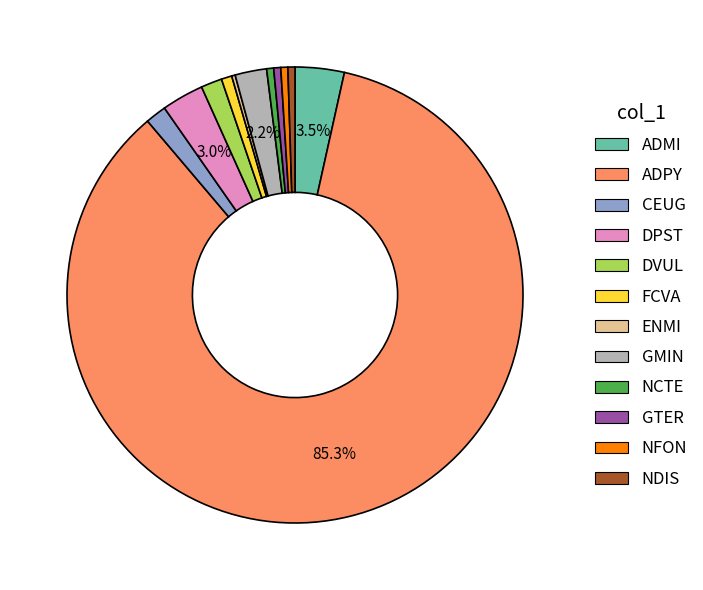

What is the largest slice in the pie chart?

ADPY